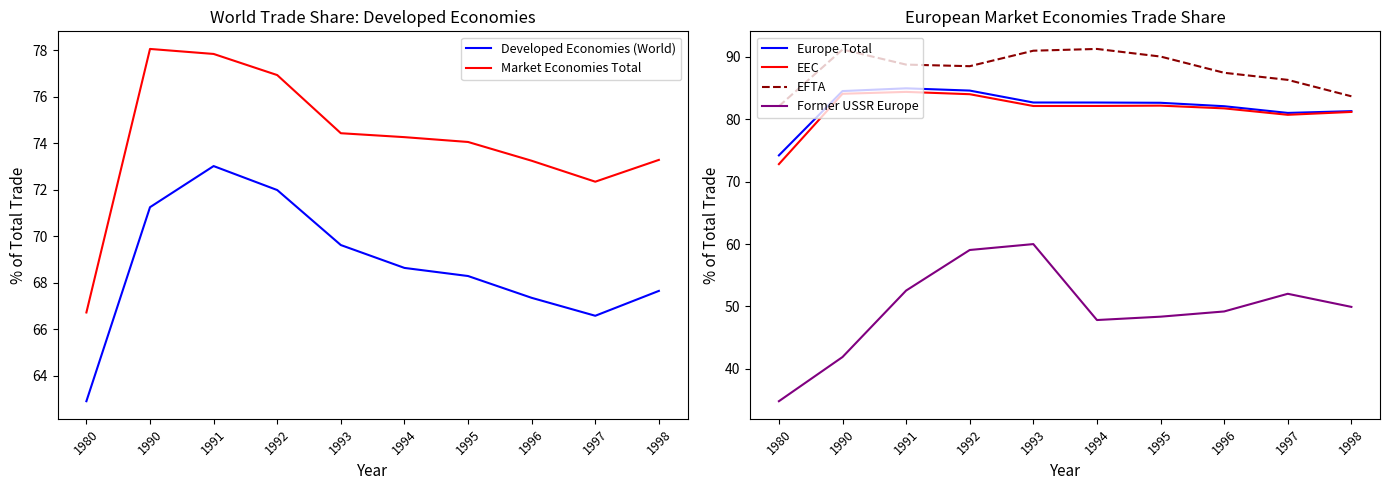

What is the sum of the Developed Economies (World) values at 1992 and 1996?

139.3